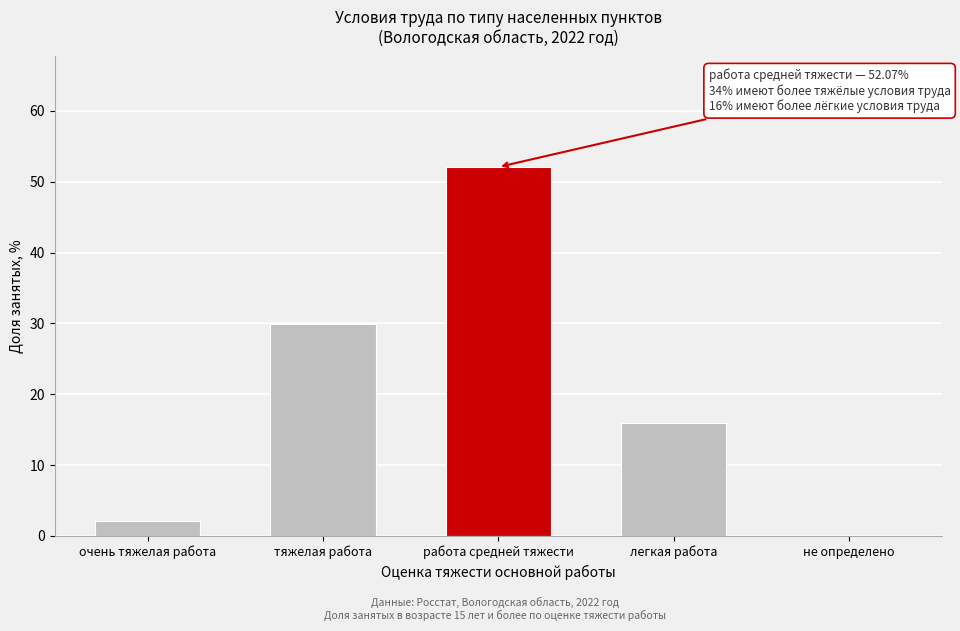

Reading left to right, what are all the values shown in this chart?

очень тяжелая работа=2.0	тяжелая работа=29.9	работа средней тяжести=52.1	легкая работа=16.0	не определено=0.0